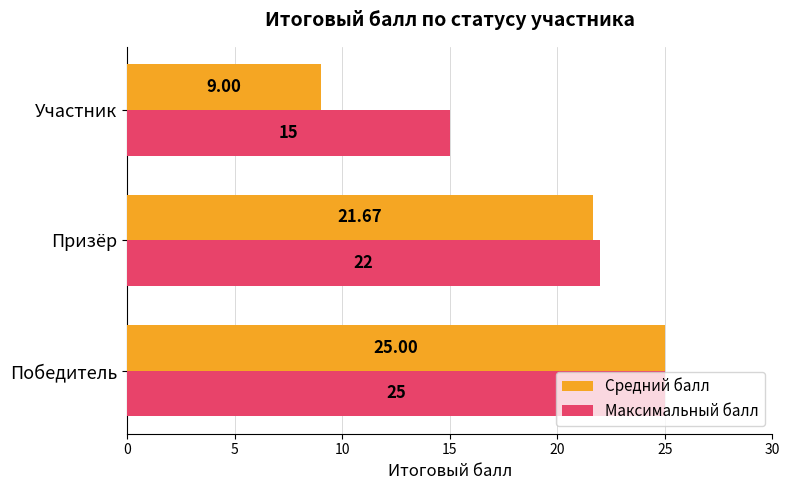

What is the lowest value of the Средний балл series?

9.0